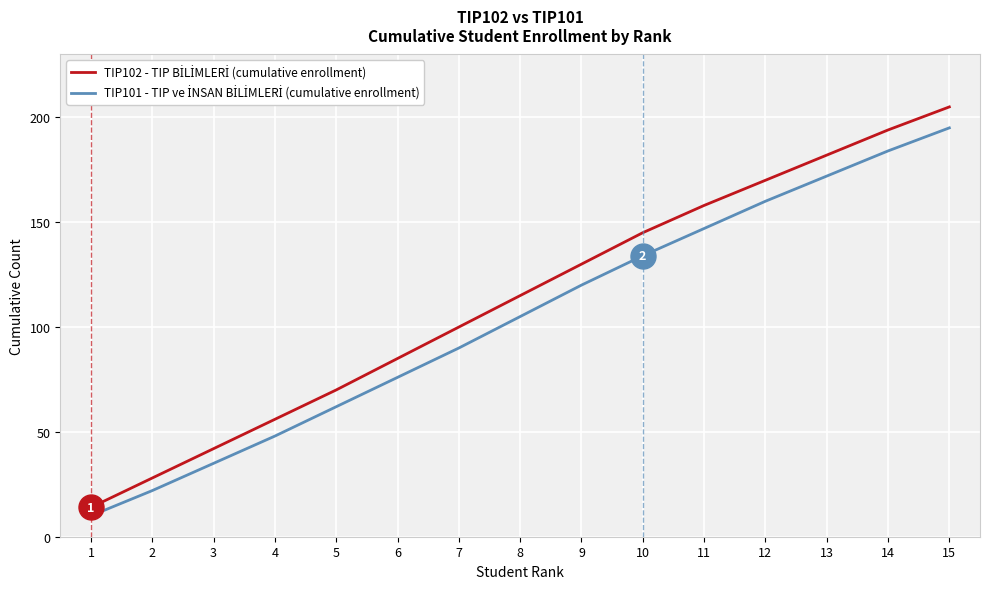

Is this an area chart (filled region under the line)?

No